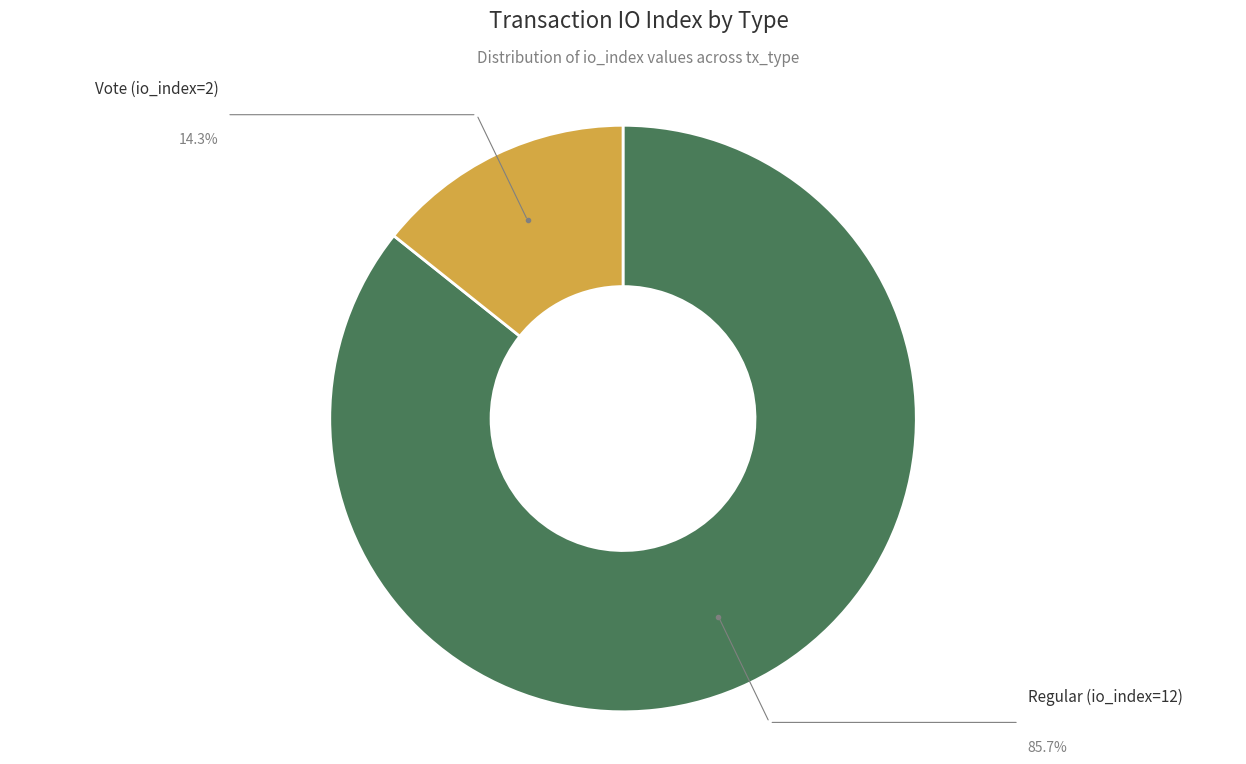

Is there a majority slice in this chart?

Yes